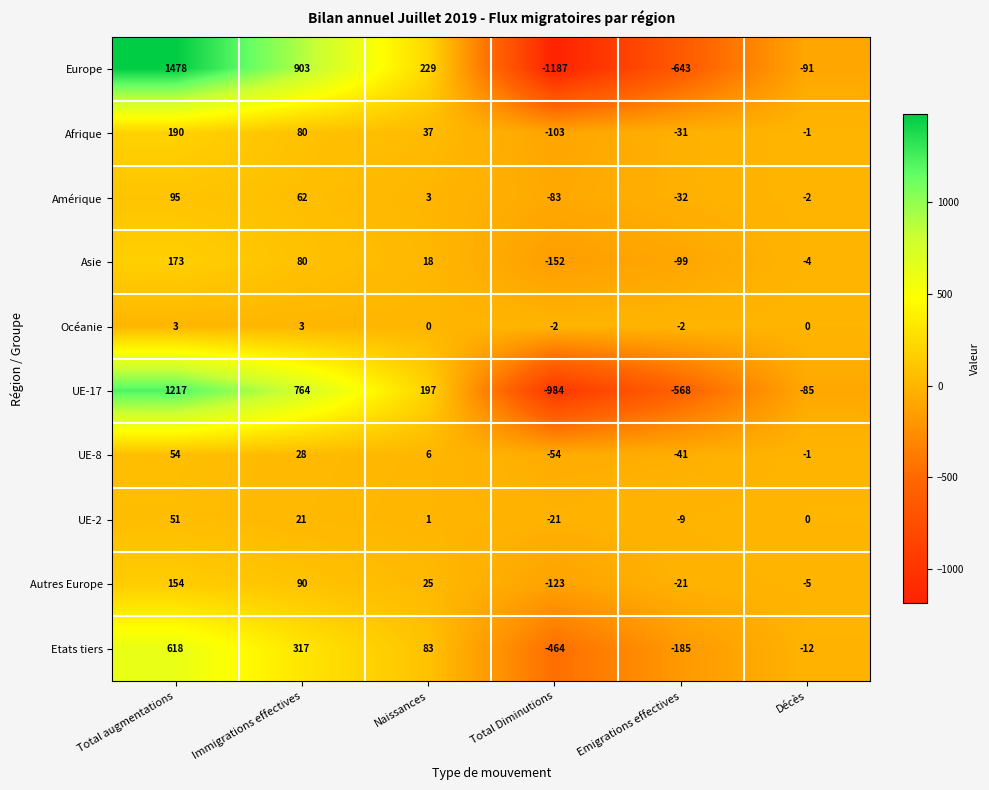

List the series in order of their peak value, lowest first.

Océanie, UE-2, UE-8, Amérique, Autres Europe, Asie, Afrique, Etats tiers, UE-17, Europe